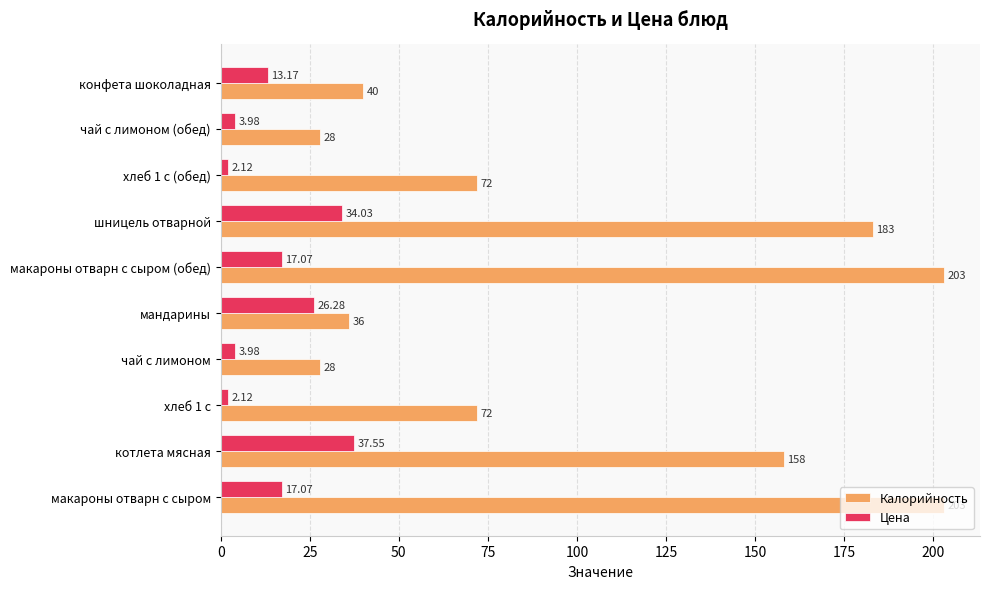

What is the spread (max minus min) of values at шницель отварной?

149.0